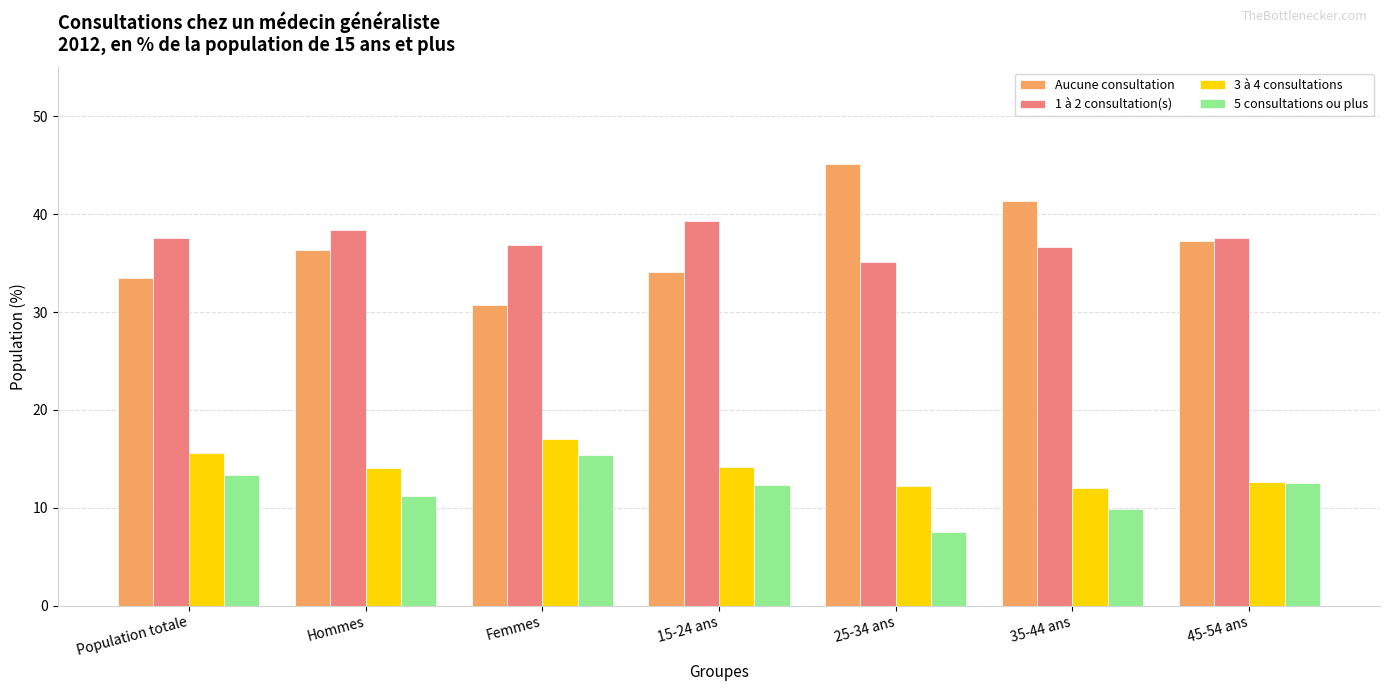

Is it true that 5 consultations ou plus equals 7.5 at 25-34 ans?

True